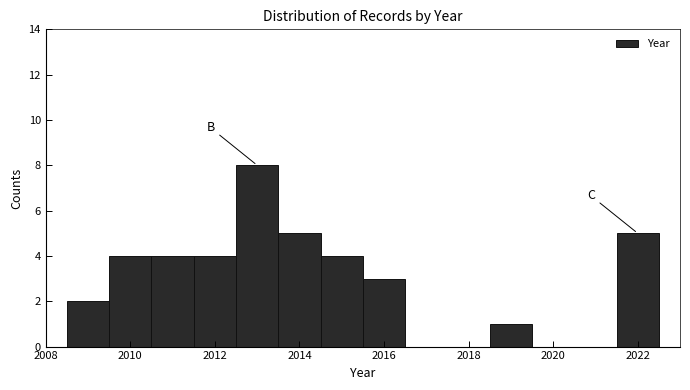

Reading left to right, transcribe this chart: for each bar, give the range it covers on the x-axis and its height. Neither the bar edges nor the heights are printed on the chart, so give them approximately, as read against the axes.

2008.5 to 2009.5: 2
2009.5 to 2010.5: 4
2010.5 to 2011.5: 4
2011.5 to 2012.5: 4
2012.5 to 2013.5: 8
2013.5 to 2014.5: 5
2014.5 to 2015.5: 4
2015.5 to 2016.5: 3
2016.5 to 2017.5: 0
2017.5 to 2018.5: 0
2018.5 to 2019.5: 1
2019.5 to 2020.5: 0
2020.5 to 2021.5: 0
2021.5 to 2022.5: 5